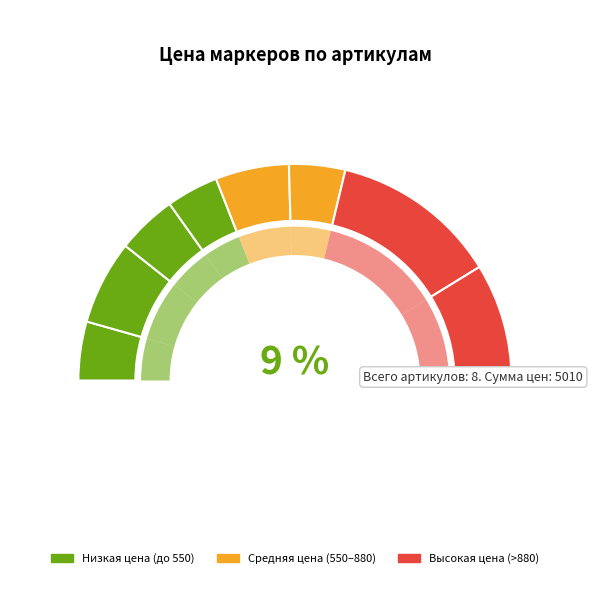

Is there a majority slice in this chart?

No